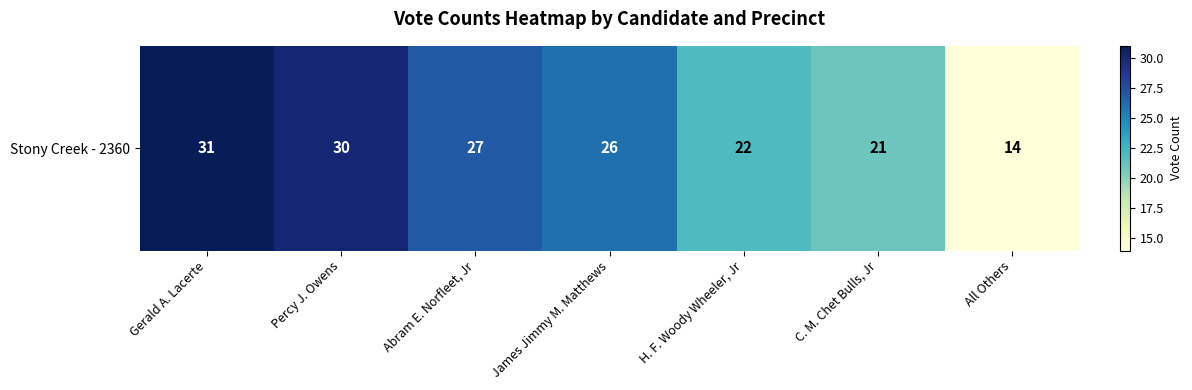

Reading right to left, transcribe all the data shown in this chart.

14	21	22	26	27	30	31